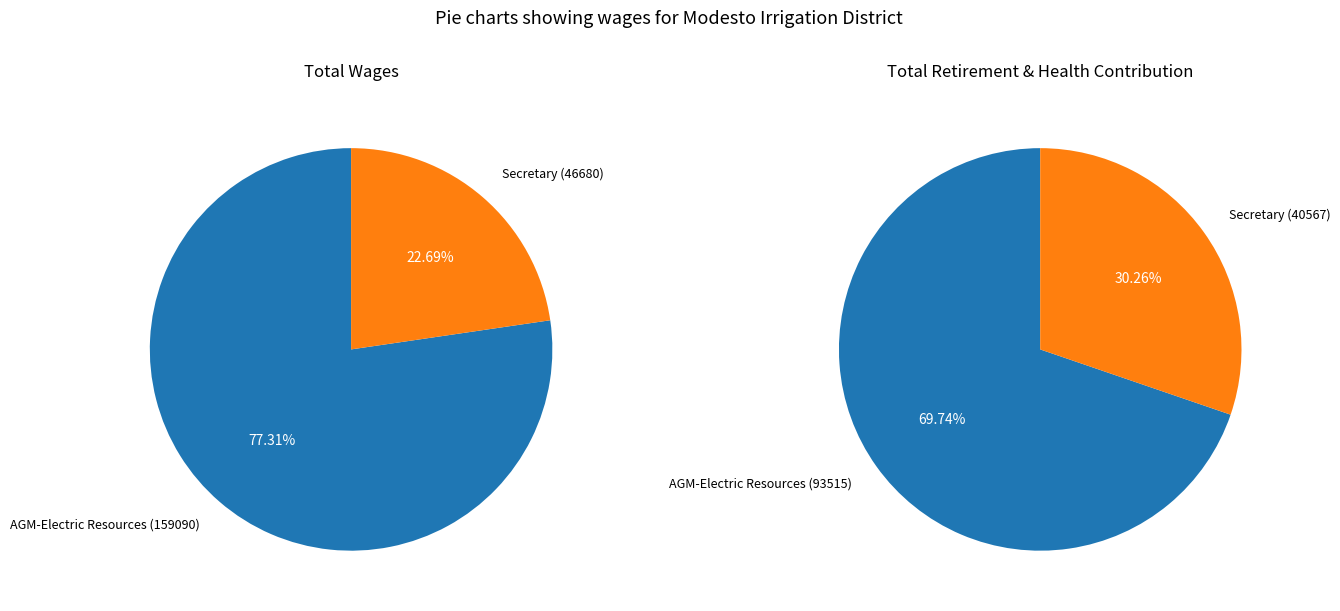

What is the spread (max minus min) of values at AGM-Electric Resources?

65575